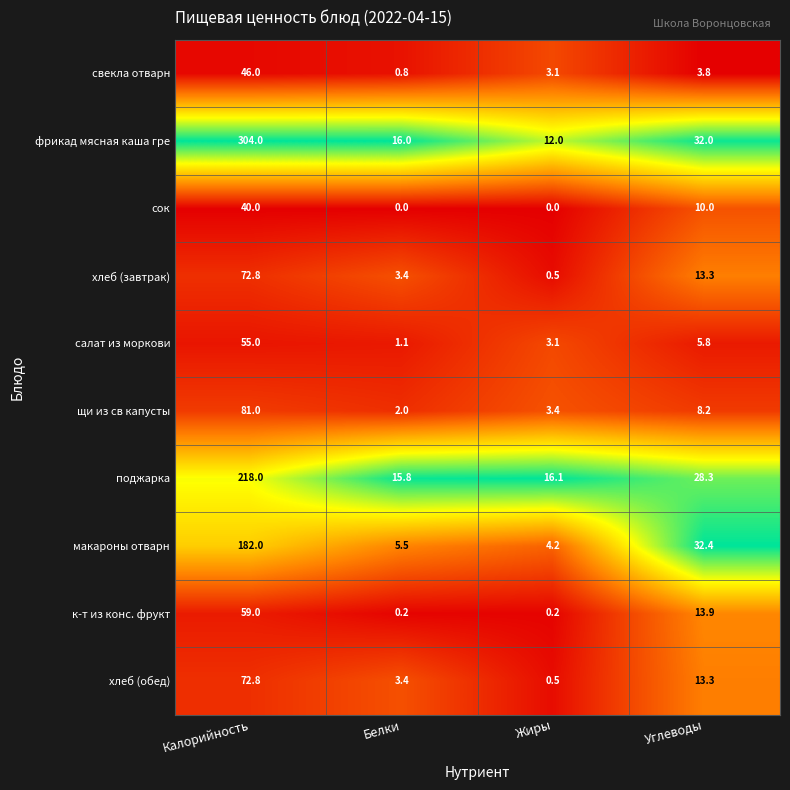

Where does the салат из моркови series first go above 5?

Калорийность